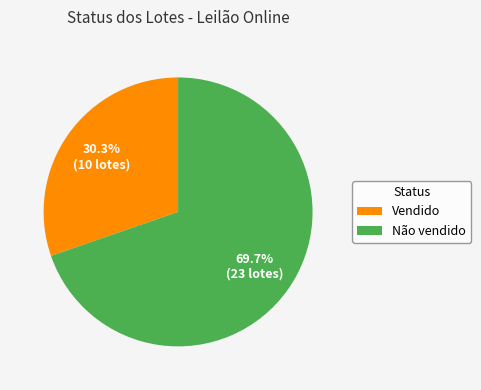

Does Não vendido represent more than half of the total?

Yes